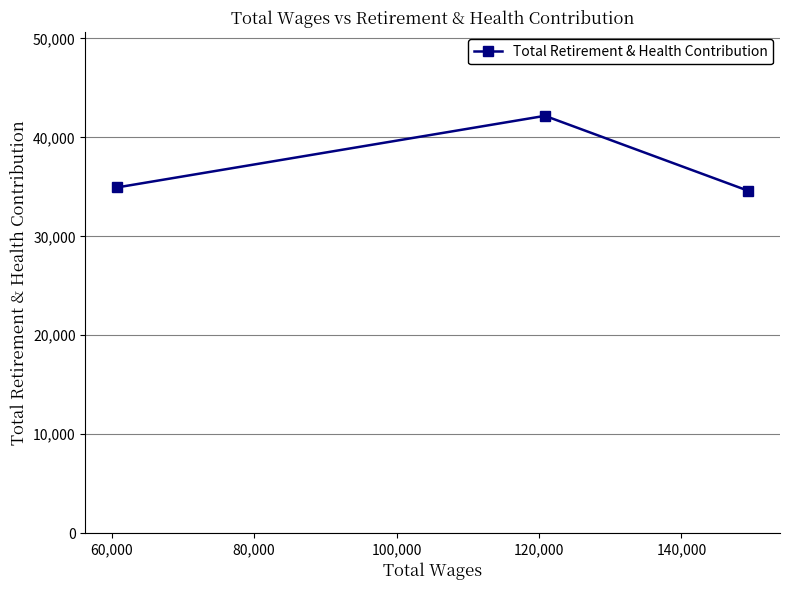

What is the sum of all values?

111703